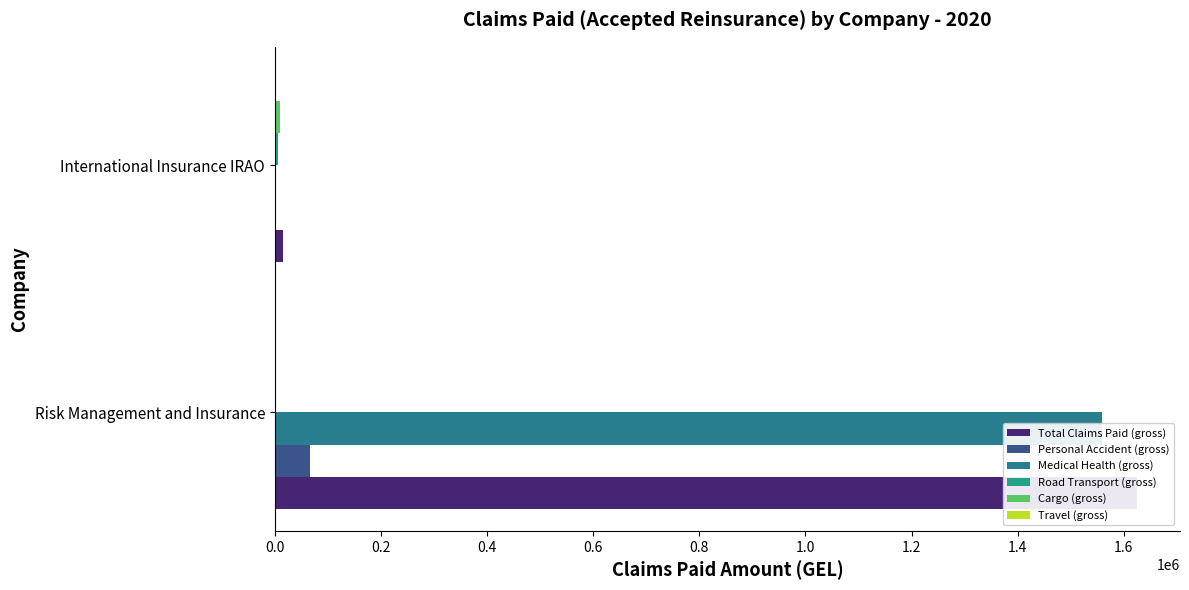

What is the highest value of the Personal Accident (gross) series?

65532.0